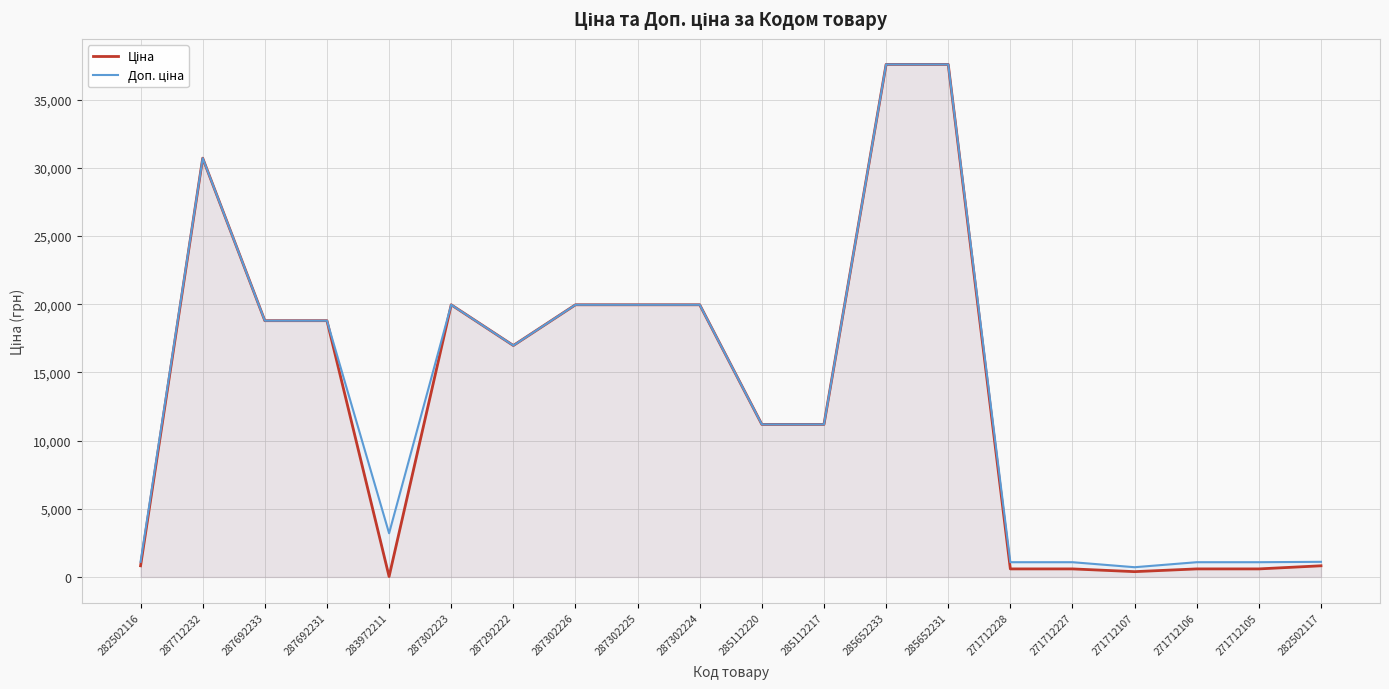

Where is the first local minimum for Ціна?

283972211